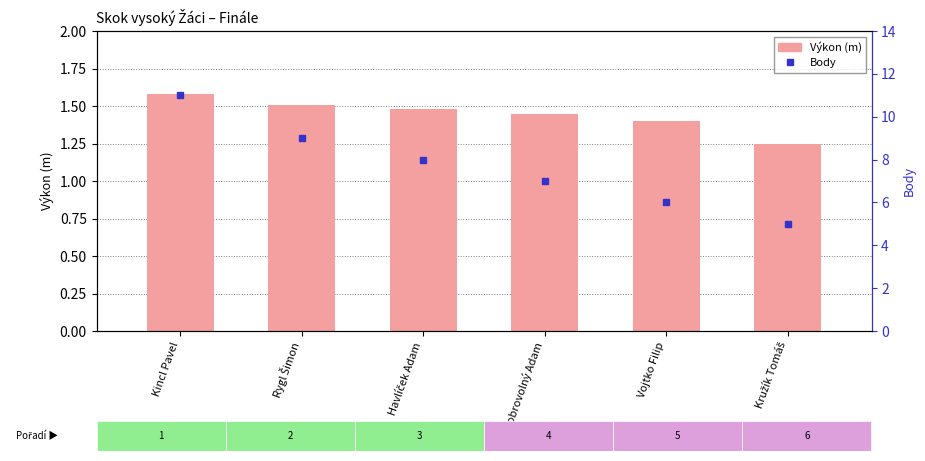

The Výkon (m) series shows 1.2 at Kružík Tomáš. True or false?

True